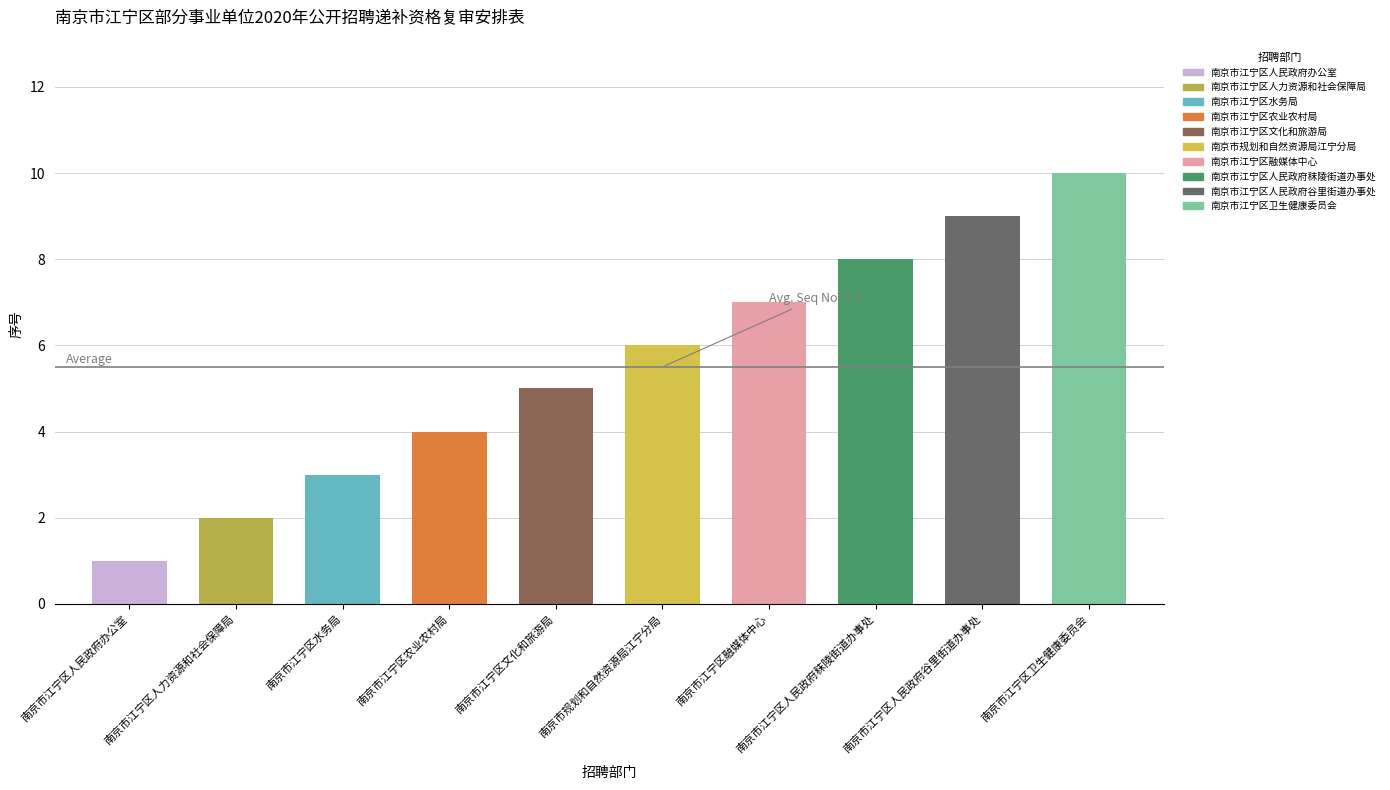

Which has a higher value, 南京市江宁区文化和旅游局 or 南京市江宁区卫生健康委员会?

南京市江宁区卫生健康委员会